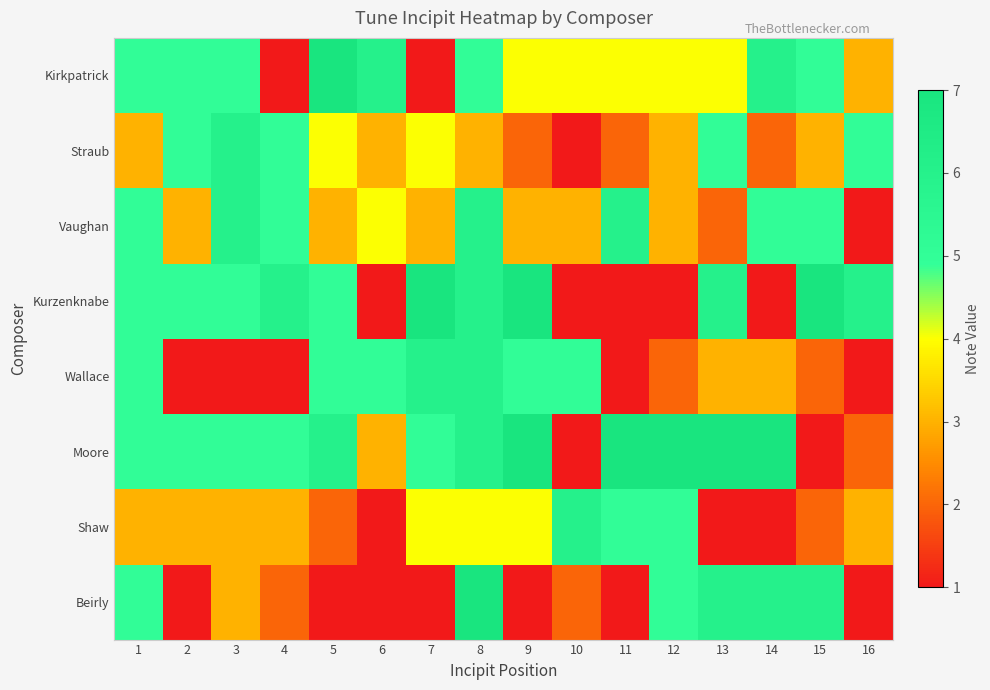

At how many categories does at least one series exceed 1?

16